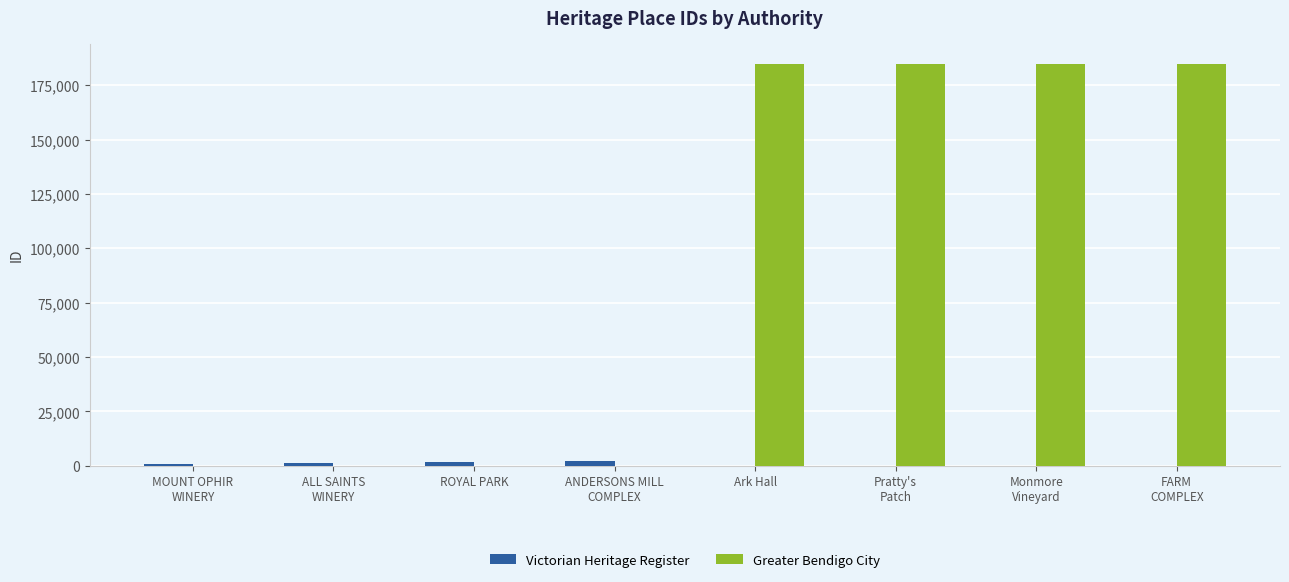

Which series has the largest total across all categories?

Greater Bendigo City